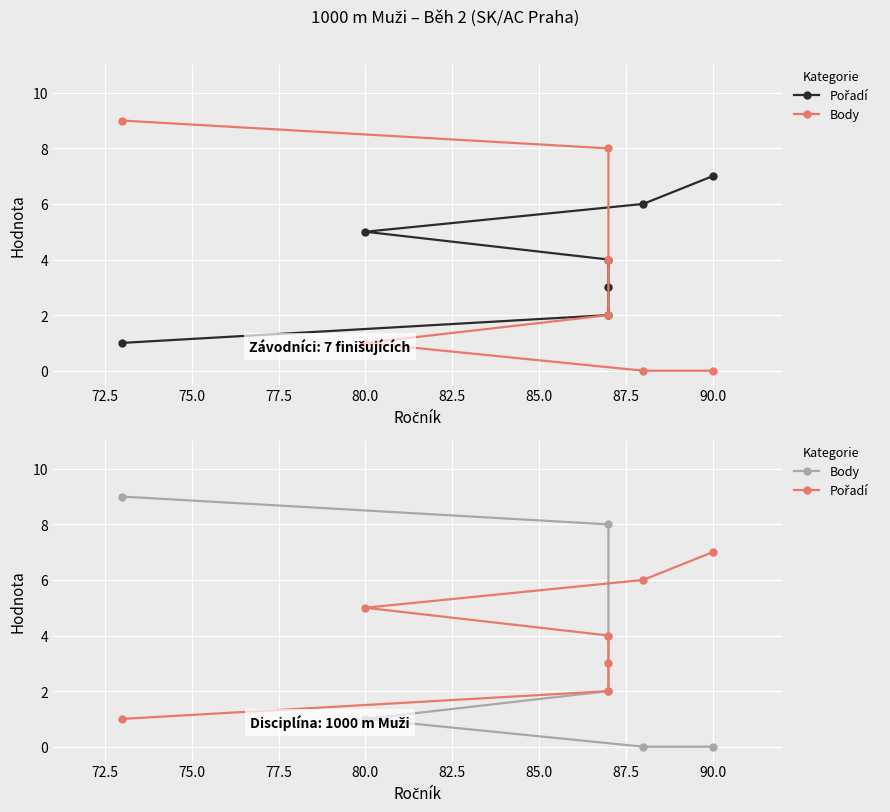

How many lines are shown in the chart?

2